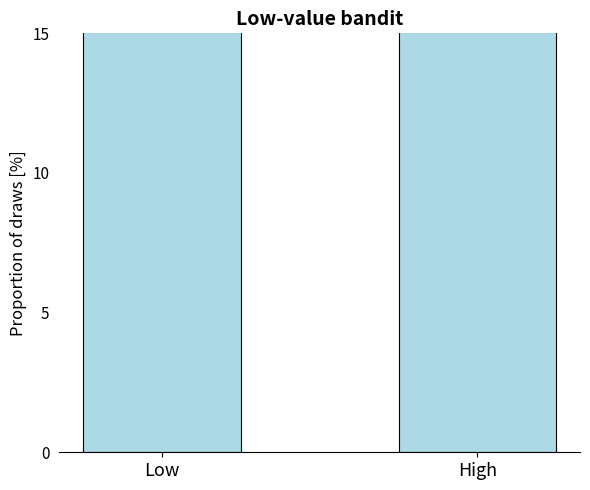

What is the difference between the maximum and minimum values?

41.1